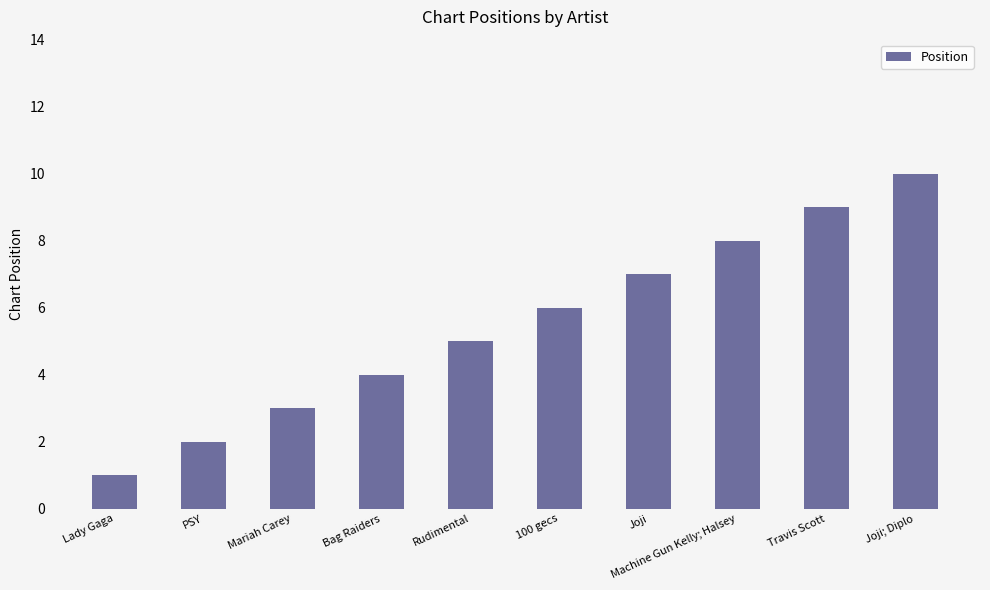

What is the change in value from PSY to 100 gecs?

+4